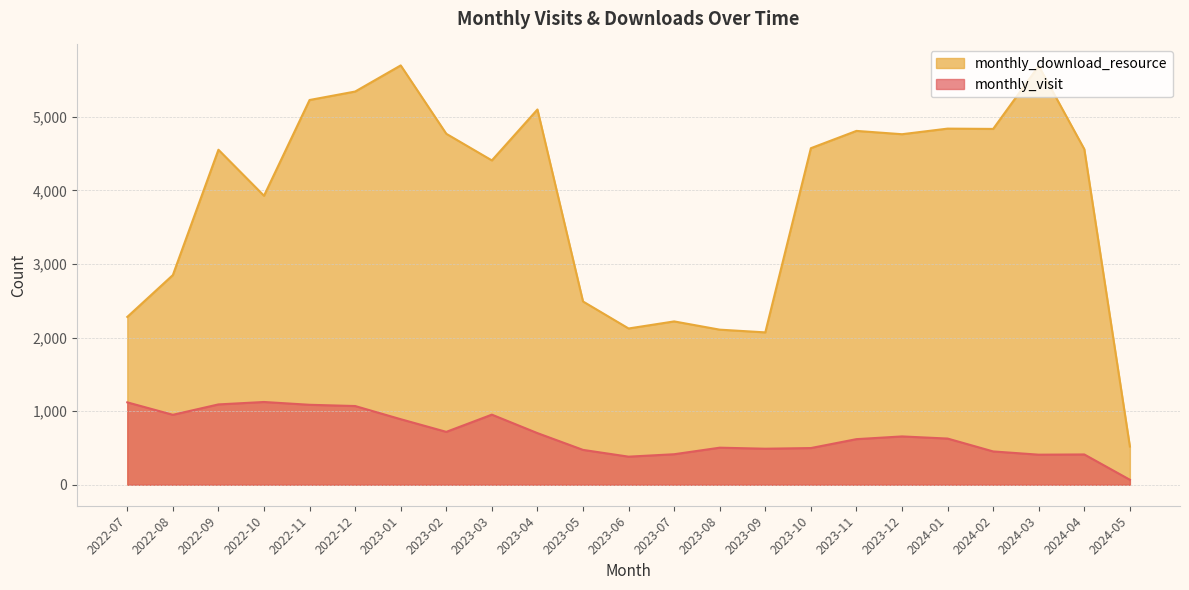

What is the minimum value shown in the chart?

68